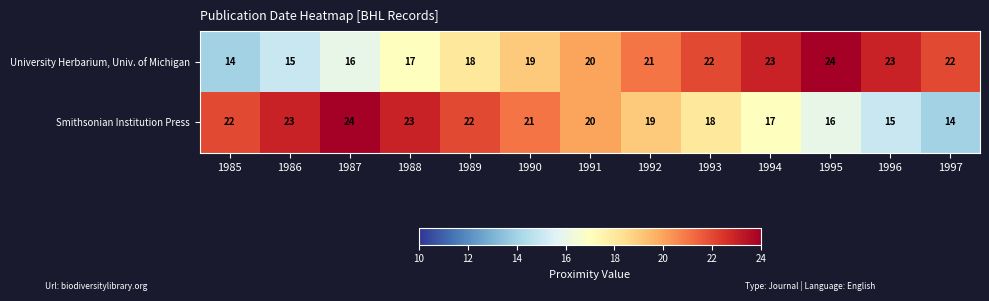

Where is Smithsonian Institution Press nearest to the value 19?

1992